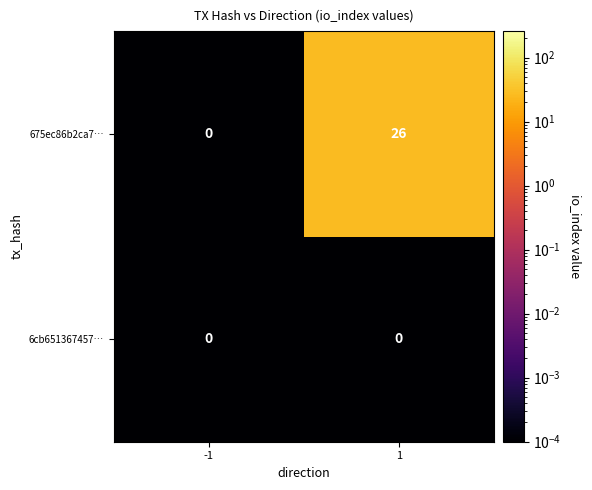

Reading left to right, extract all data points from this chart.

675ec86b2ca7…: 0	26
6cb651367457…: 0	0